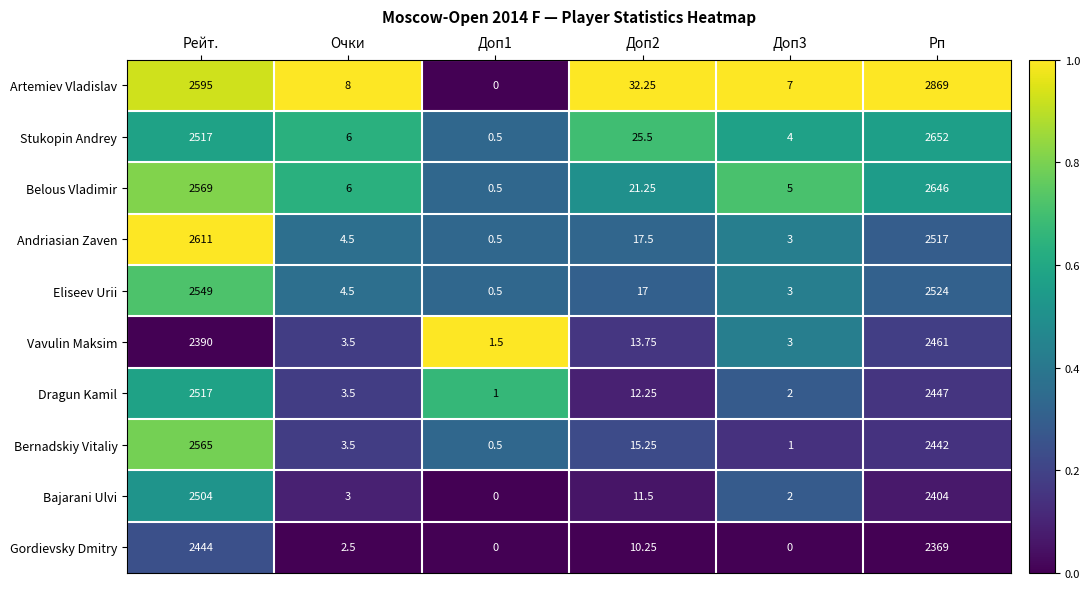

Which series has the widest spread of values?

Artemiev Vladislav